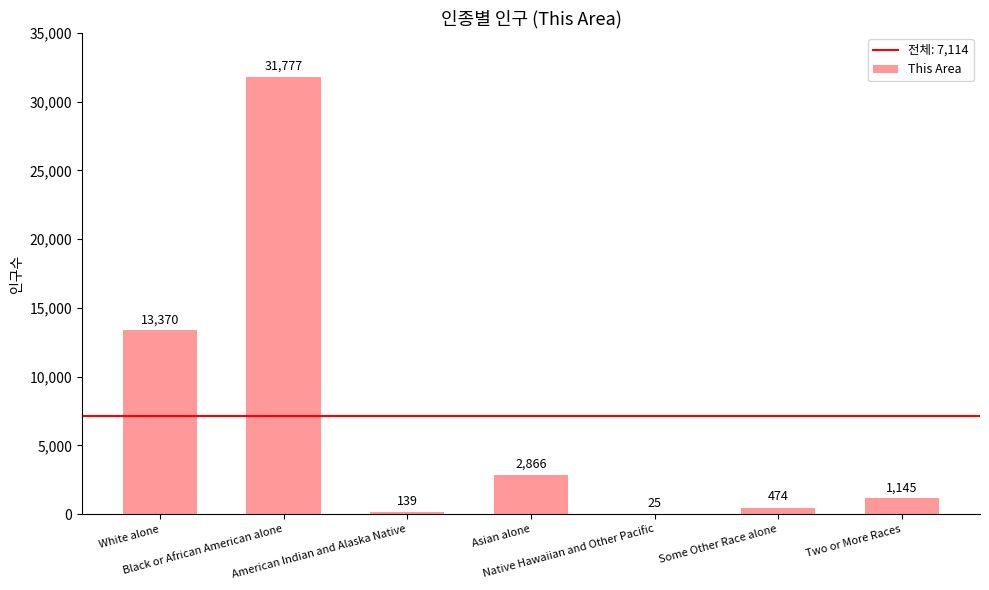

What is the sum of all values?

49796